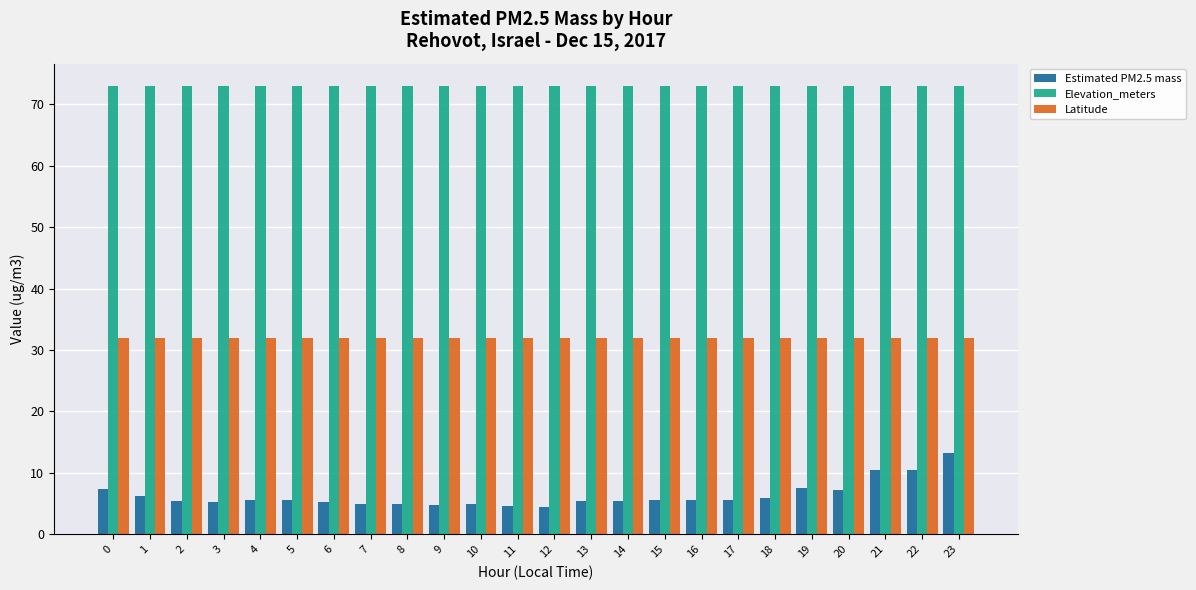

What are all the series names shown in the legend?

Estimated PM2.5 mass, Elevation_meters, Latitude